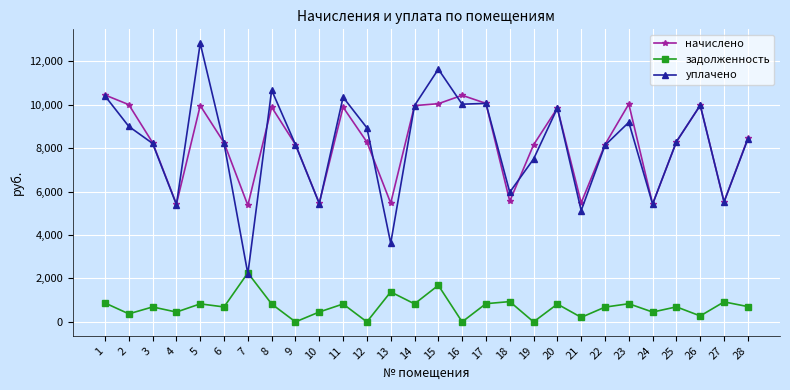

How many values in the начислено series exceed 8295?

14